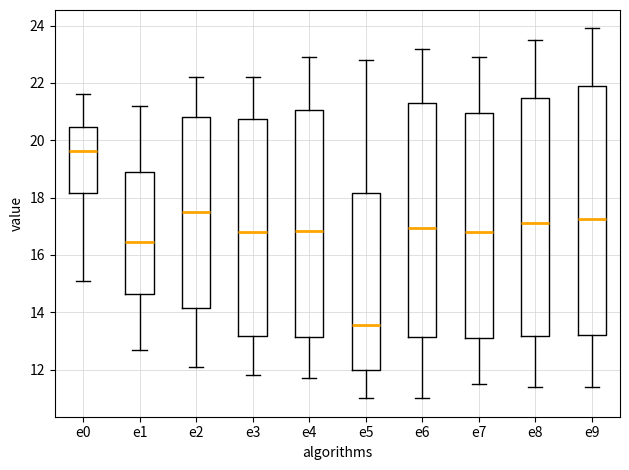

Comparing the boxes themselves (not the whiskers), which one is the tallest?

e9